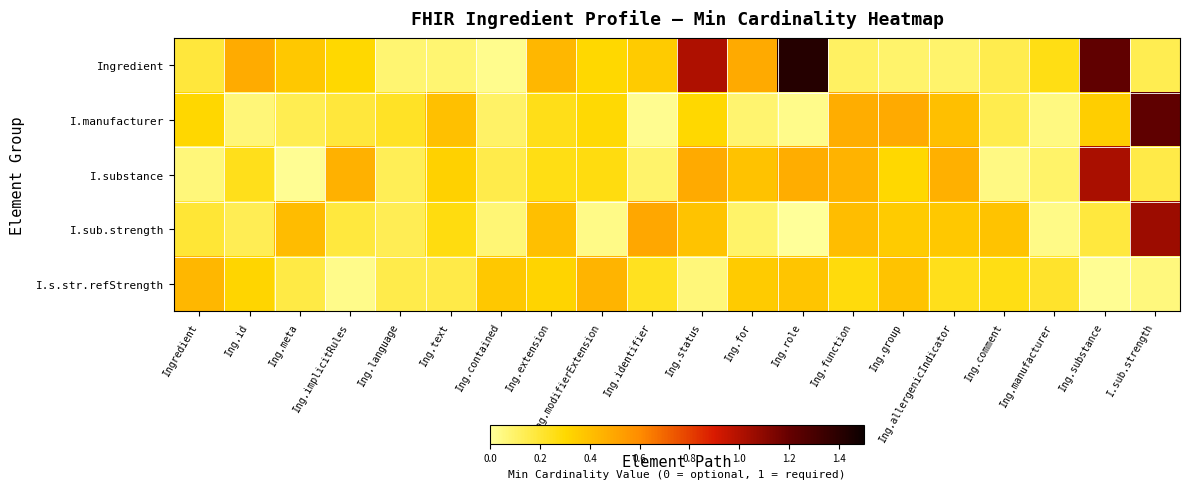

At Ing.identifier, list the series in order from largest to smallest.

I.sub.strength, Ingredient, I.s.str.refStrength, I.substance, I.manufacturer